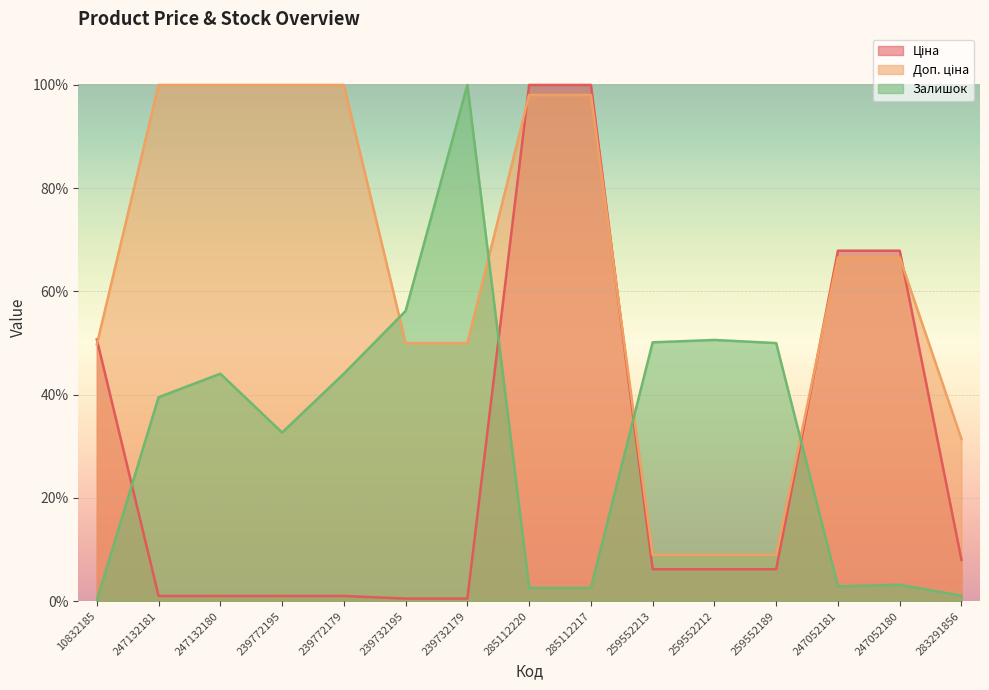

Is it true that Доп. ціна equals 100.0 at 239772195?

True